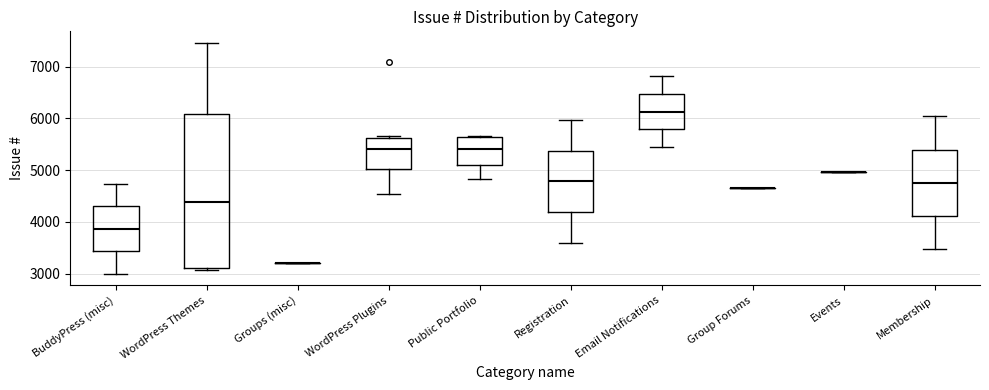

Reading left to right, read every box against the y-axis: the position of its median line, the range the box covers, and the ends of its whiskers. The values are not printed on the chart, so give them approximately, as read against the axis.

BuddyPress (misc): median 3900, box 3400 to 4300, whiskers 3000 to 4700
WordPress Themes: median 4400, box 3100 to 6100, whiskers 3100 (just below the box's lower edge) to 7500
Groups (misc): box collapsed to a line at 3200, whiskers 3200 to 3200
WordPress Plugins: median 5400, box 5000 to 5600, whiskers 4500 to 5700
Public Portfolio: median 5400, box 5100 to 5600, whiskers 4800 to 5700
Registration: median 4800, box 4200 to 5400, whiskers 3600 to 6000
Email Notifications: median 6100, box 5800 to 6500, whiskers 5400 to 6800
Group Forums: box collapsed to a line at 4700, whiskers 4700 to 4700
Events: box collapsed to a line at 5000, whiskers 5000 to 5000
Membership: median 4800, box 4100 to 5400, whiskers 3500 to 6000